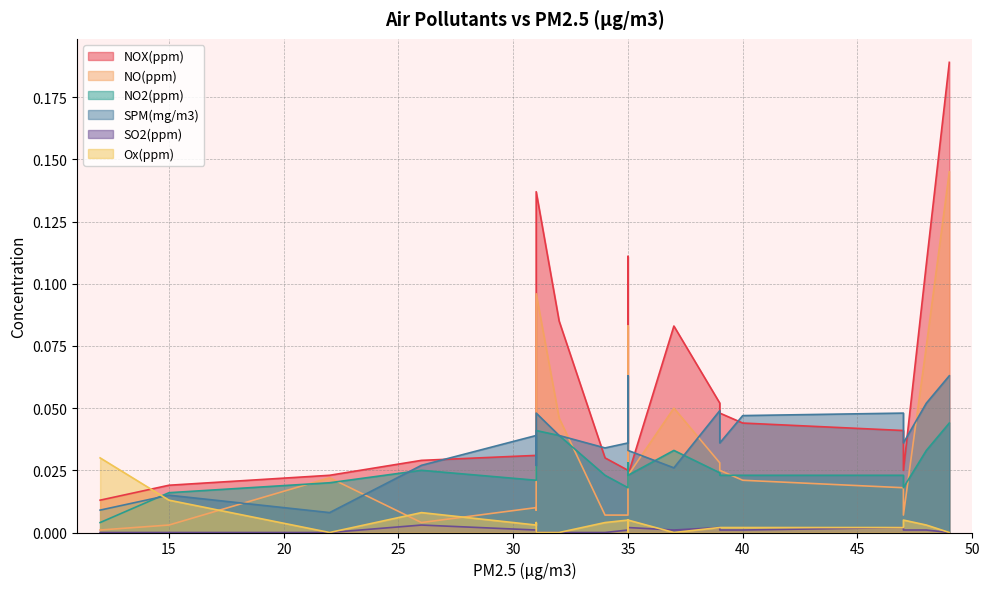

How many lines are shown in the chart?

6